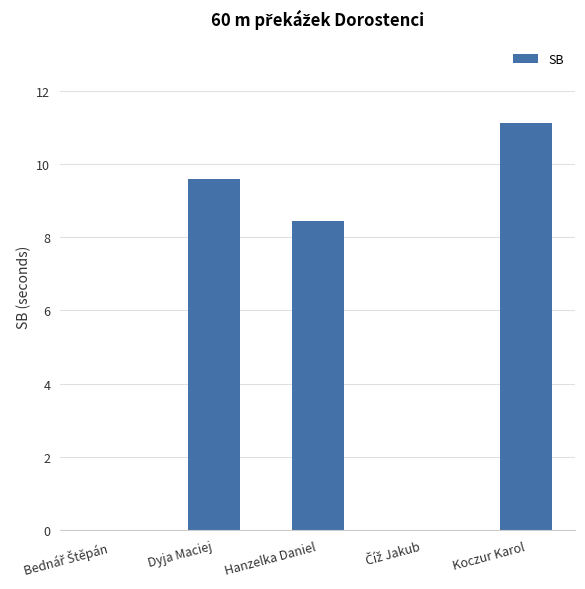

What is the maximum value shown in the chart?

11.1